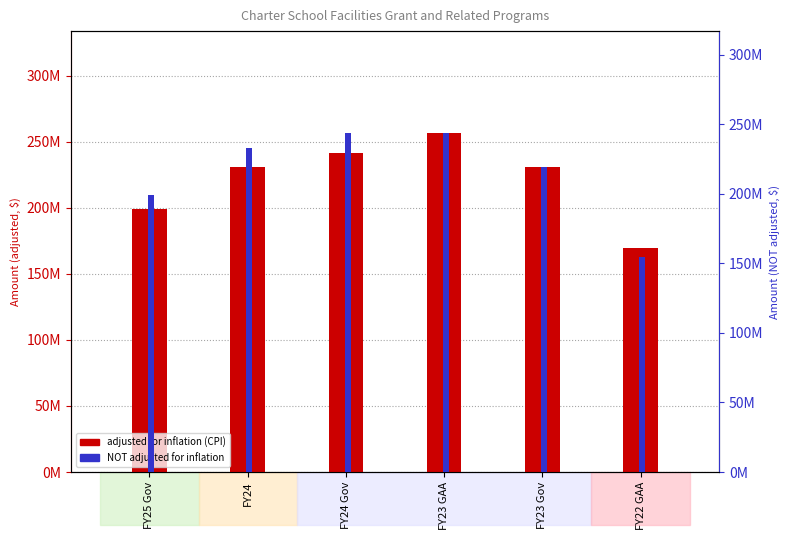

What is the difference between the highest and lowest values at FY23 Gov?

11671116